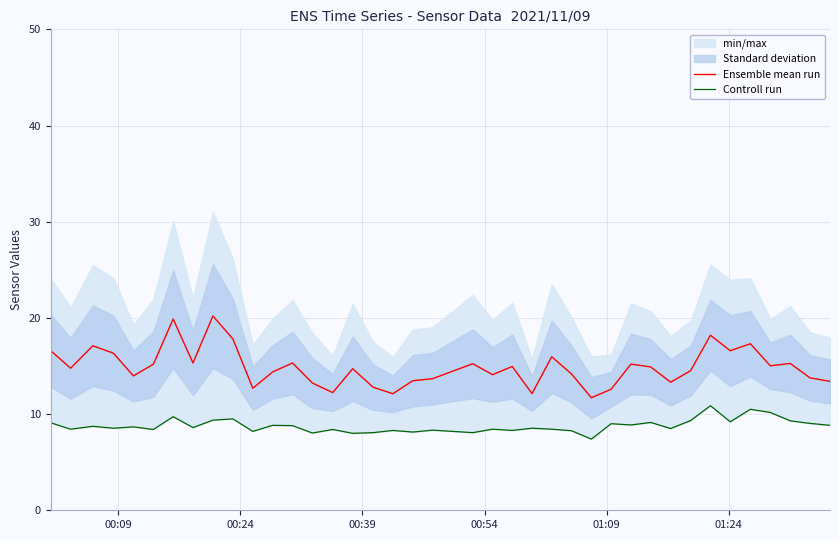

Which series has the widest spread of values?

Ensemble mean run